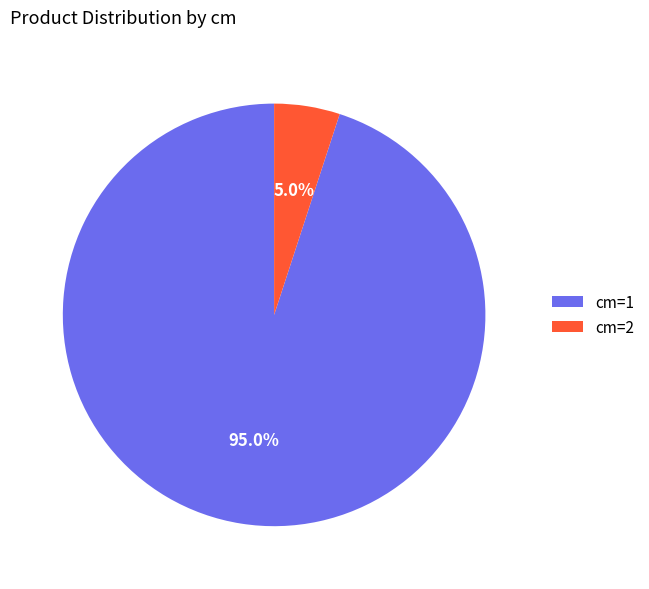

Is the sum of cm=2 and cm=1 greater than half?

Yes